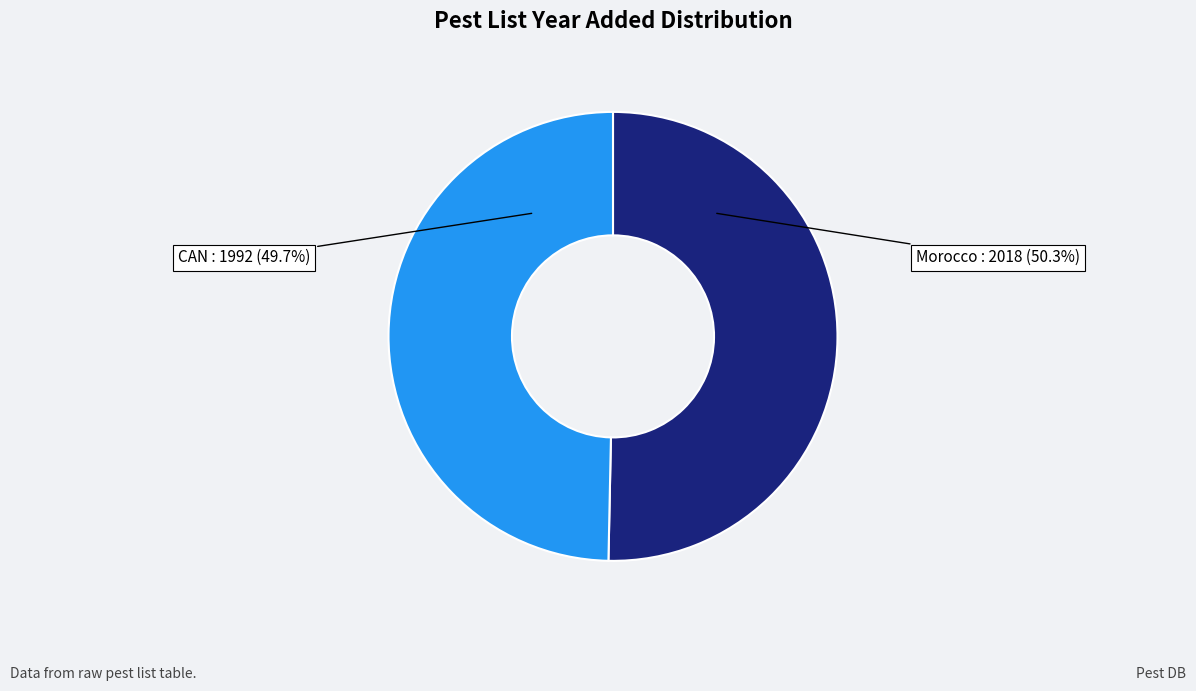

To the nearest percent, what is the combined percentage of CAN and Morocco?

100%